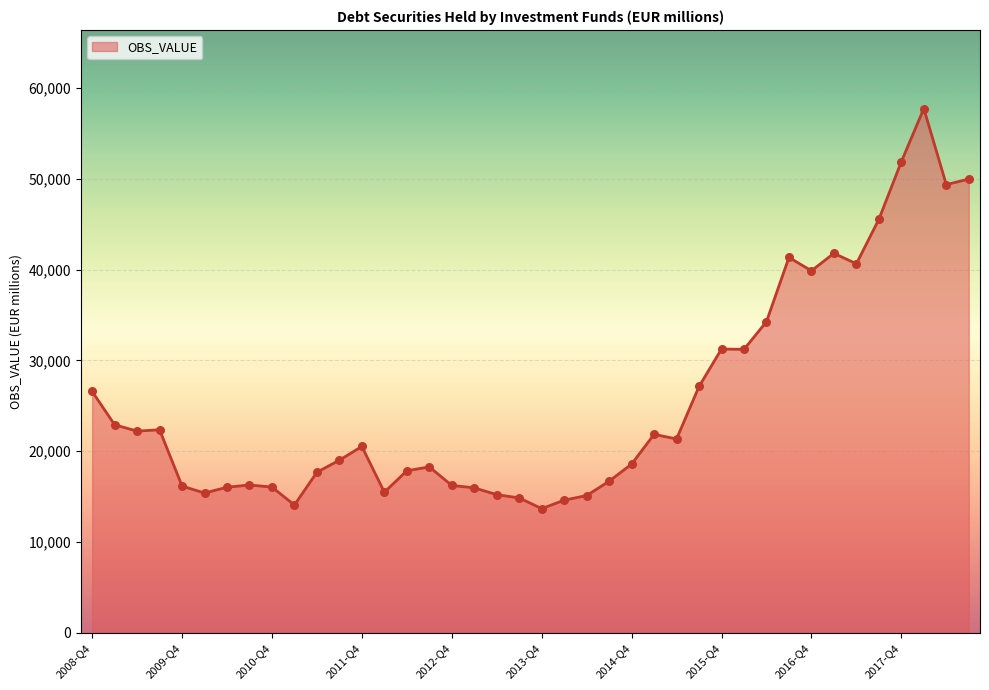

What is the smallest value displayed?

13674.8